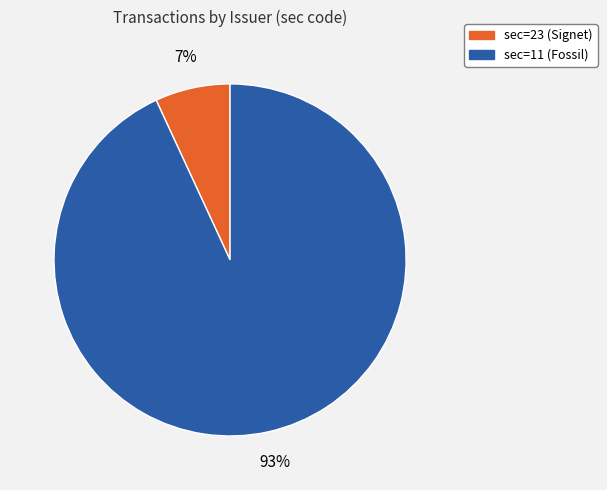

Which has a higher value, sec=23 (Signet) or sec=11 (Fossil)?

sec=11 (Fossil)